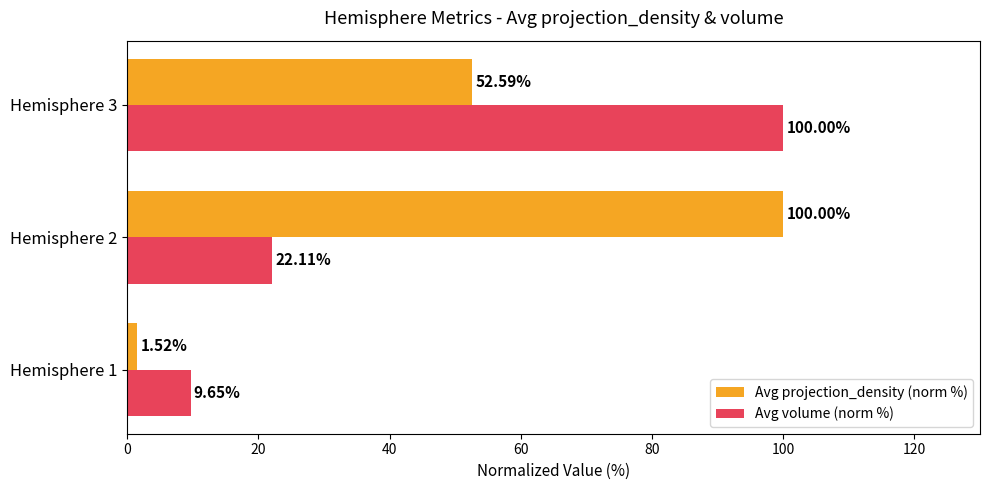

Which series has the largest total across all categories?

Avg projection_density (norm %)